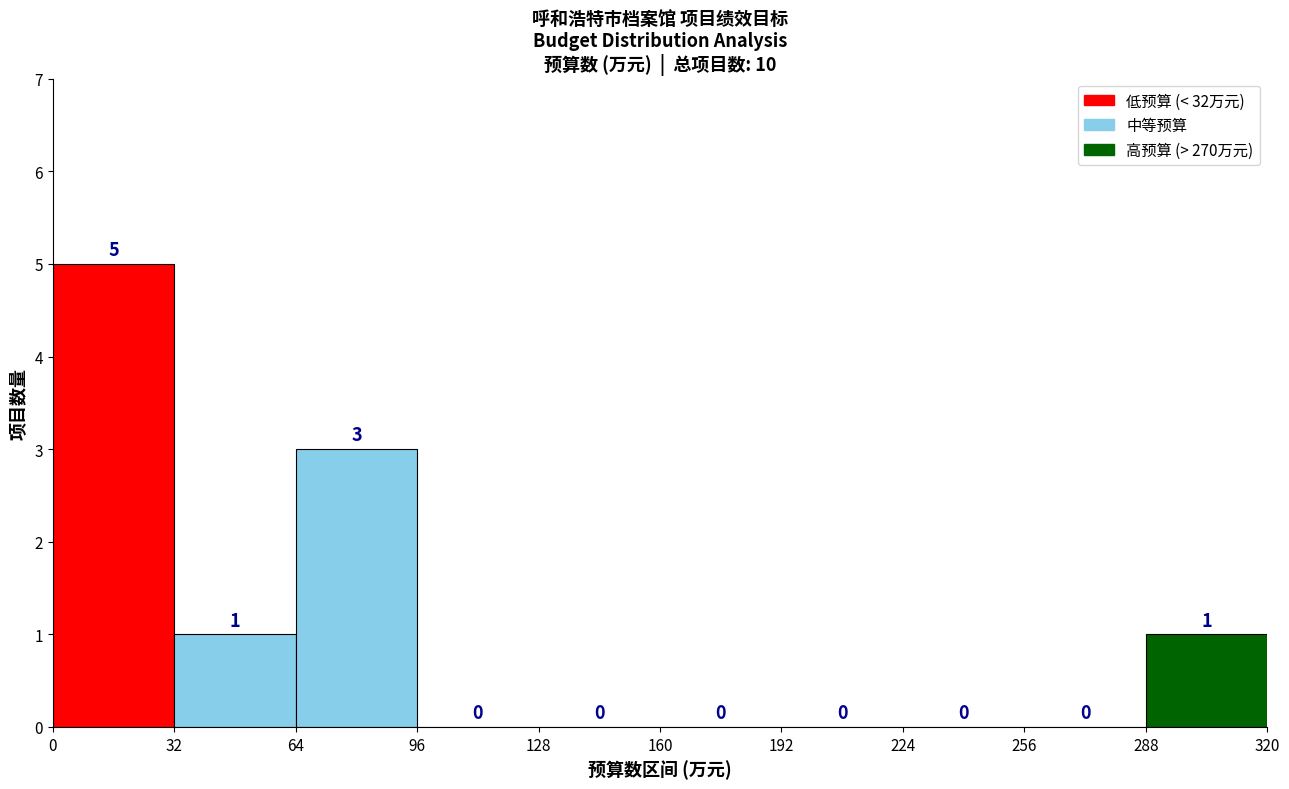

Over which range of the x-axis is the bar tallest?

0 to 32